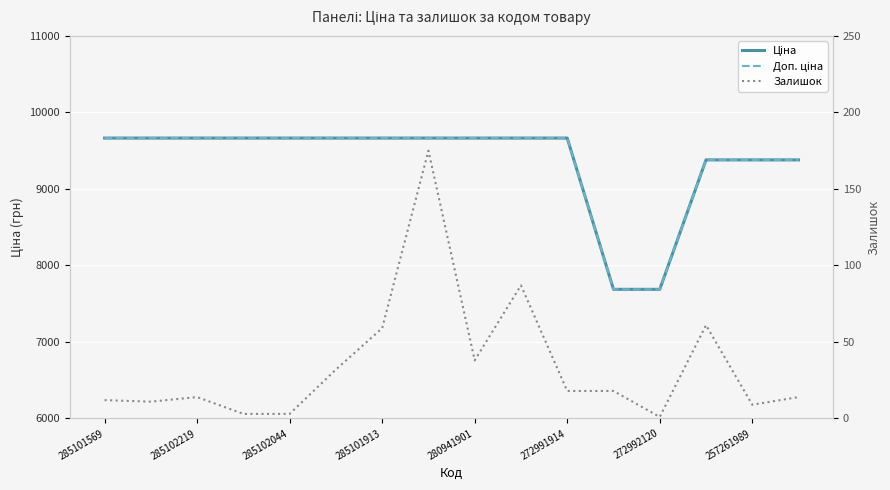

Where is Ціна nearest to the value 8676?

13